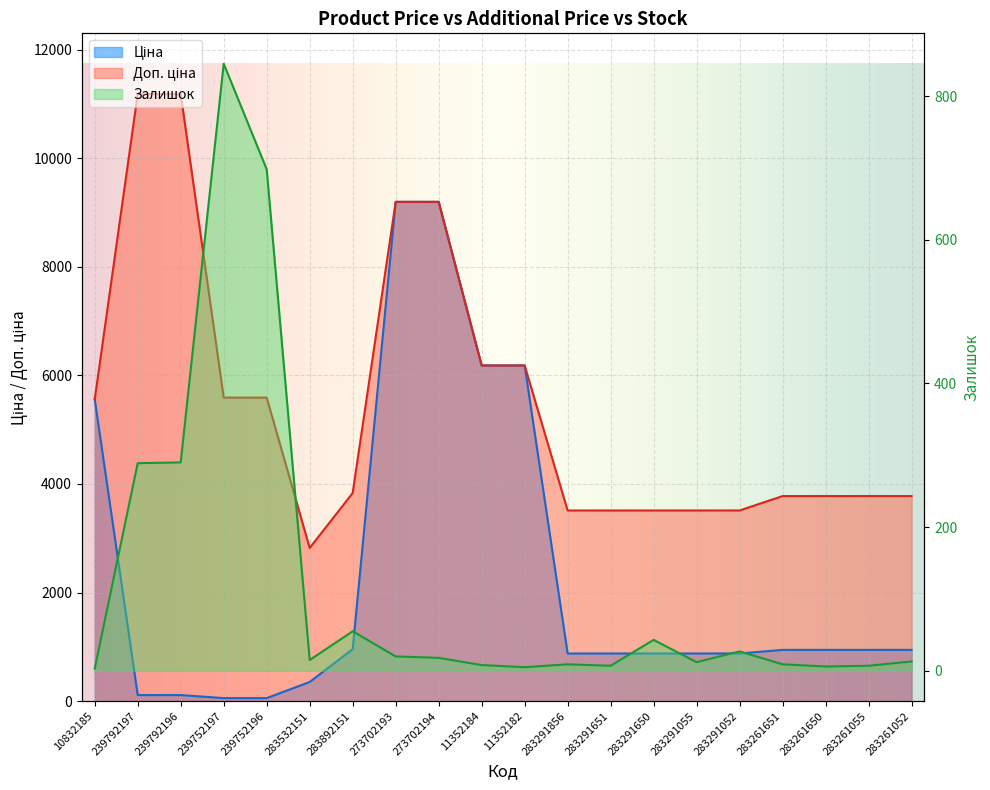

What is the difference between the Ціна values at 283532151 and 283291856?

525.3